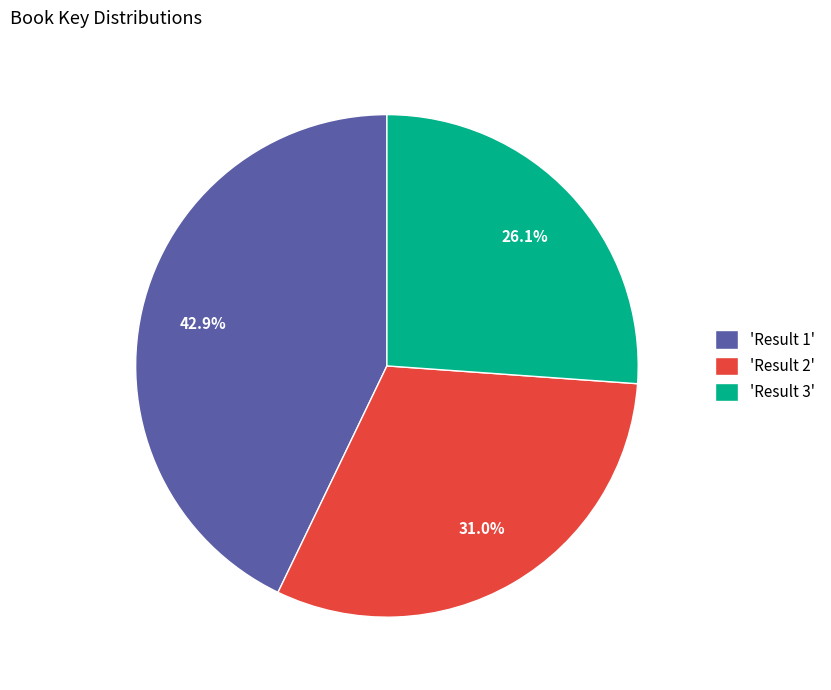

Is the sum of 'Result 1' and 'Result 2' greater than half?

Yes